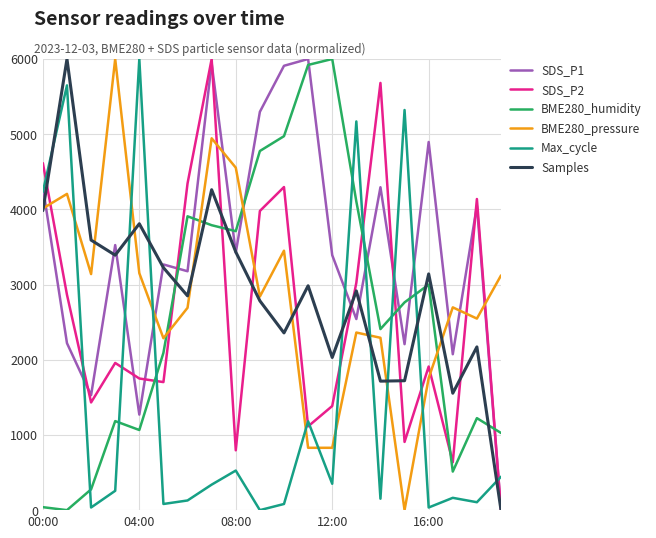

What is the highest value of the BME280_humidity series?

6000.0